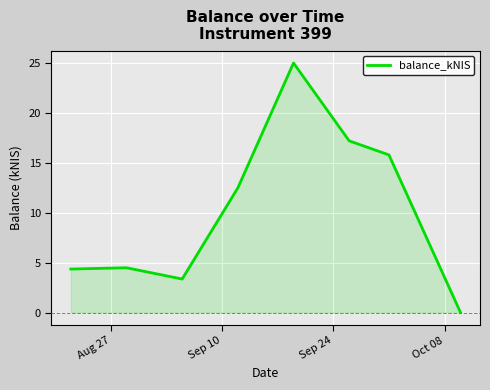

True or false: there are more than 0 points higher than both neighbors.

True